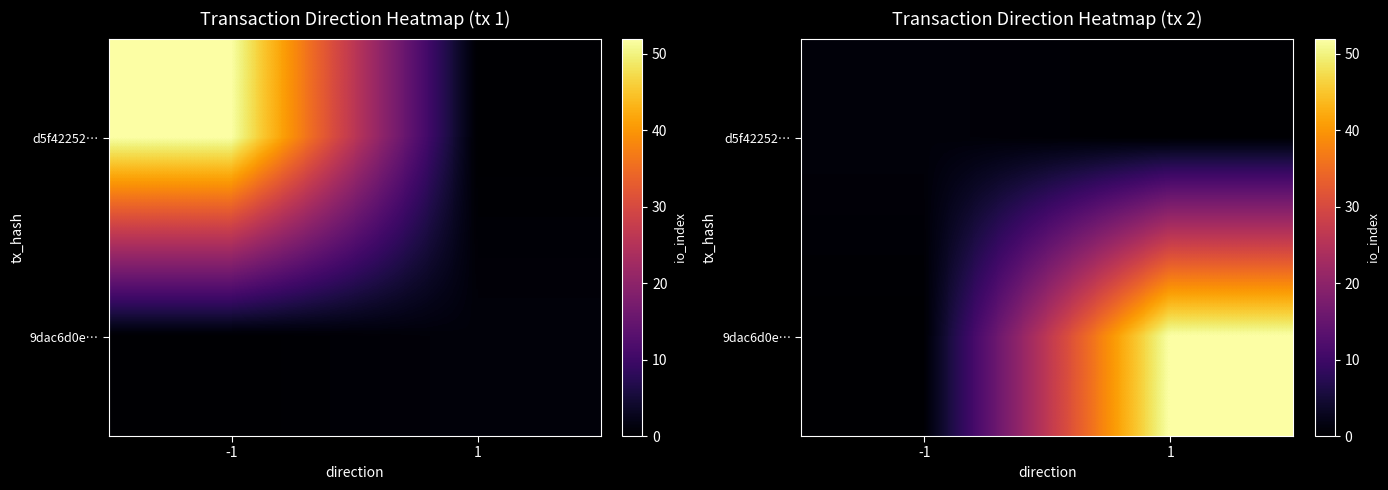

Count the number of categories in the chart.

2